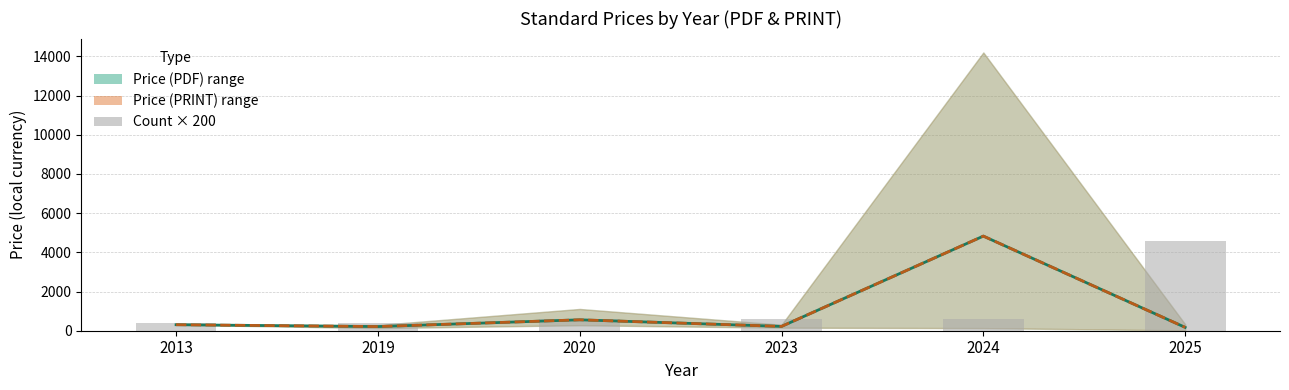

How many series are shown in this chart?

3